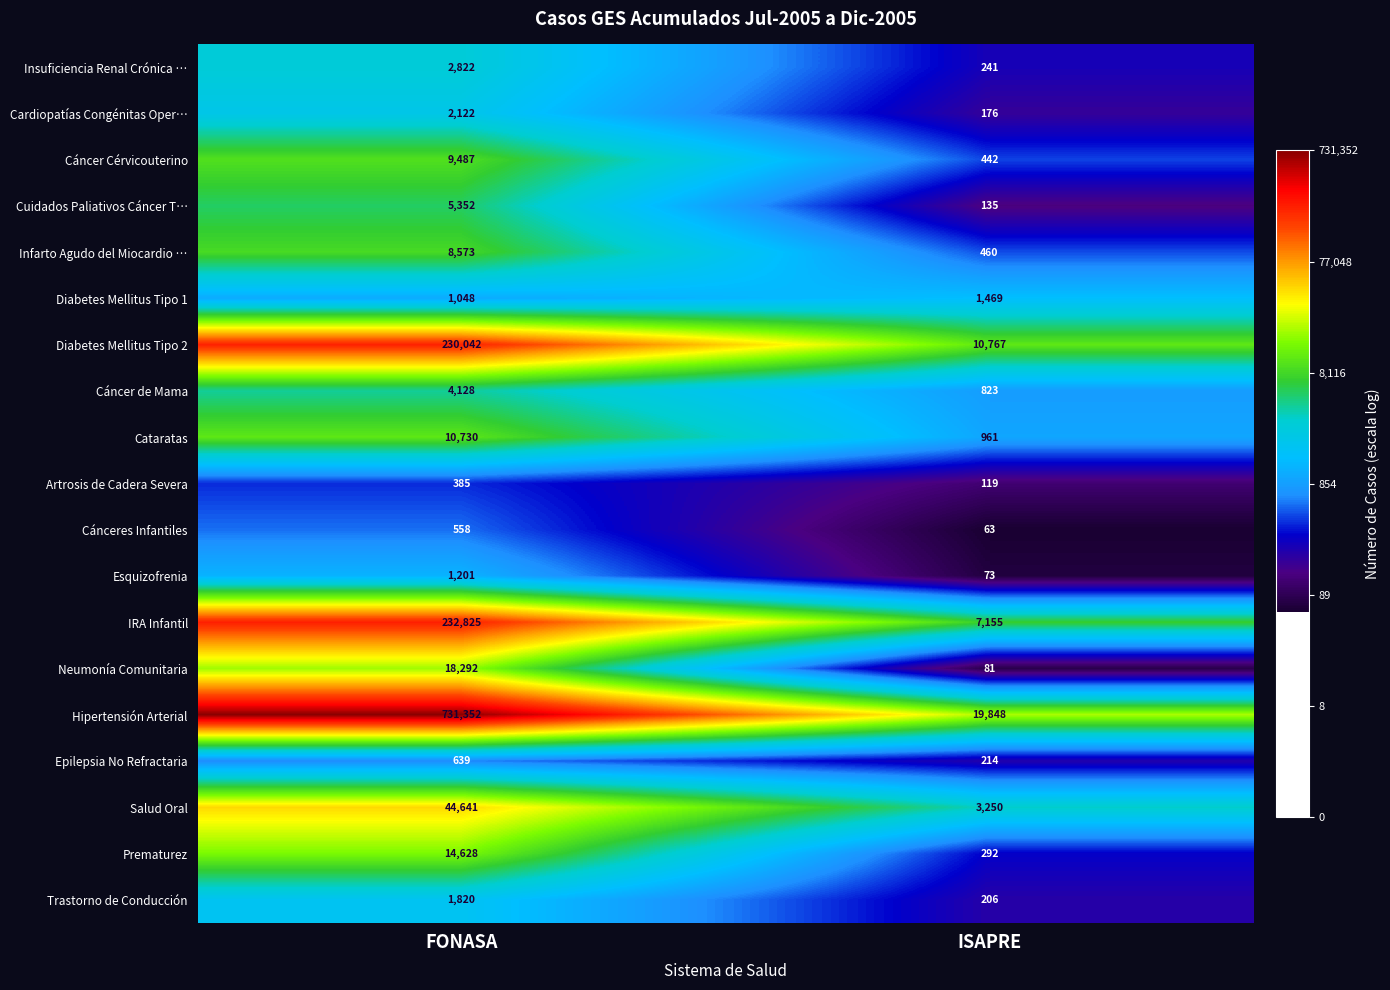

What value does the Cataratas series have at FONASA?

10730